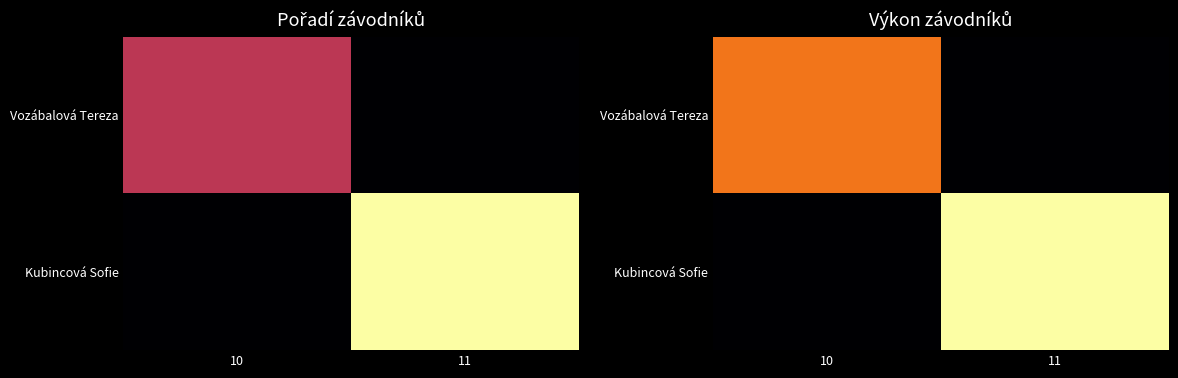

What is the spread (max minus min) of values at 10?

10.1